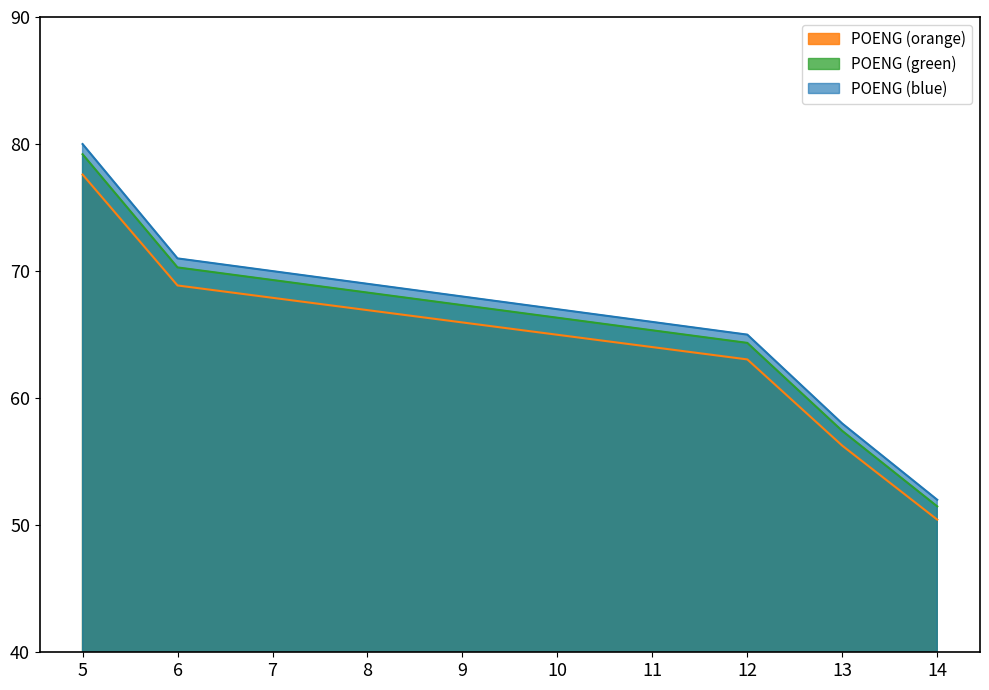

Rank the categories by value from lowest to highest.

14, 13, 12, 11, 10, 9, 8, 7, 6, 5